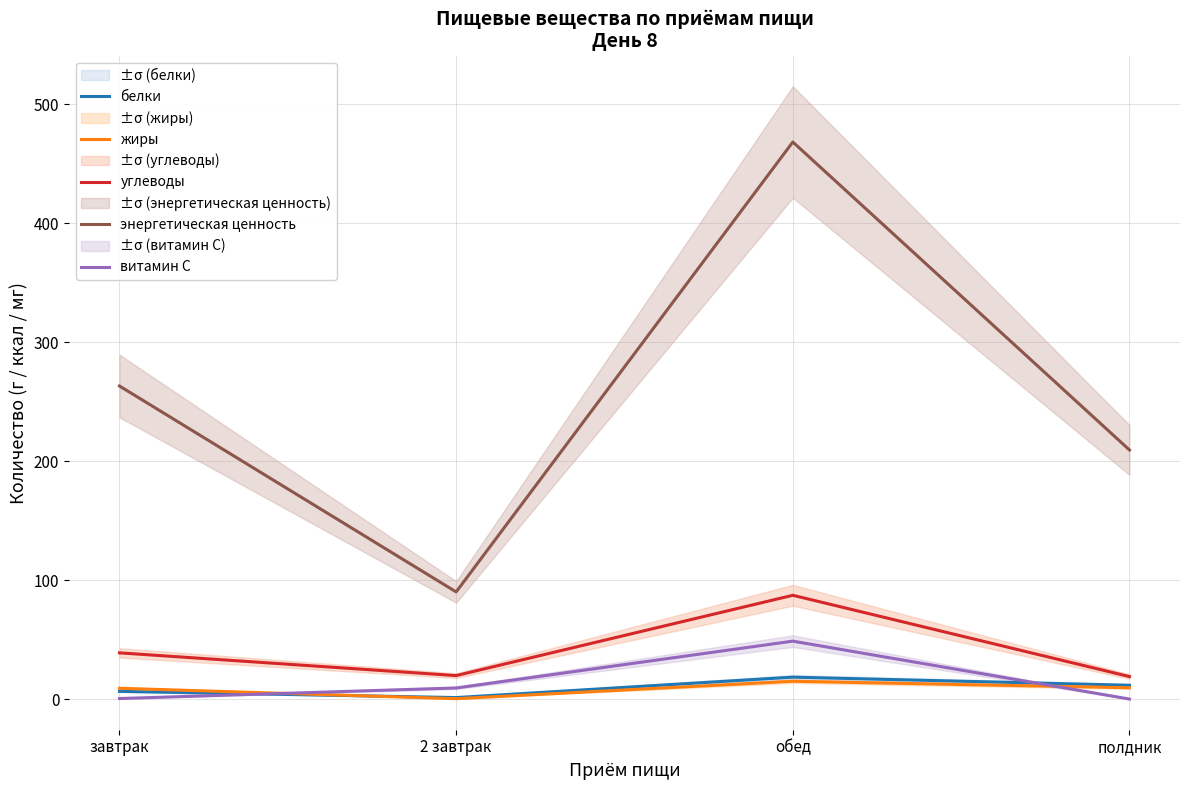

How many values in the углеводы series are below 39?

2